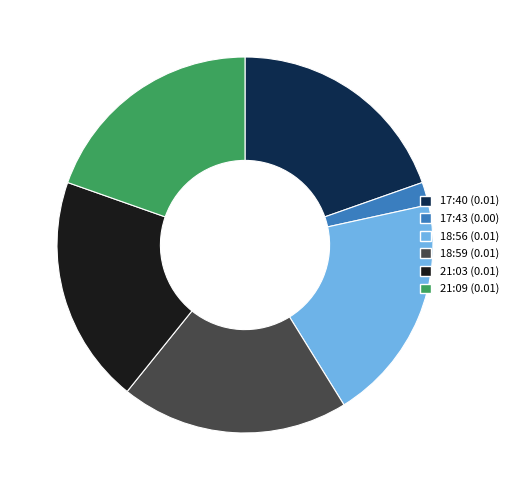

Do 17:40 (0.01) and 21:09 (0.01) together represent more than half of the pie?

No